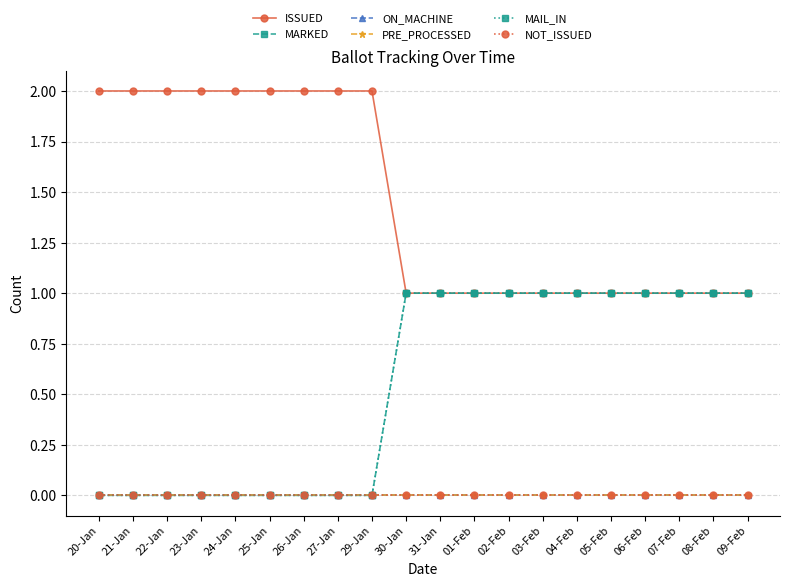

What is the total value across all series at 07-Feb?

3